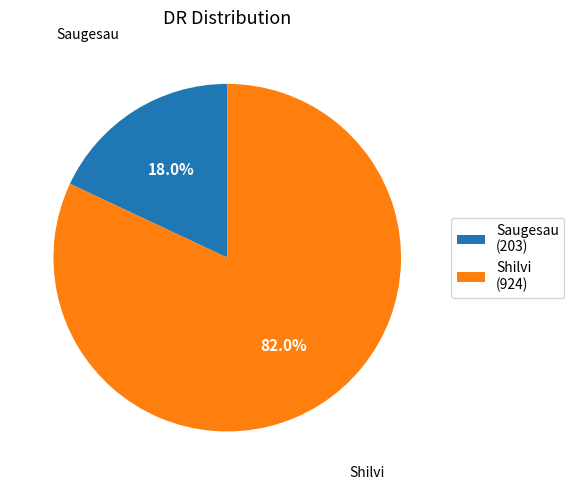

What is the ratio of the value at Shilvi to the value at Saugesau?

4.6